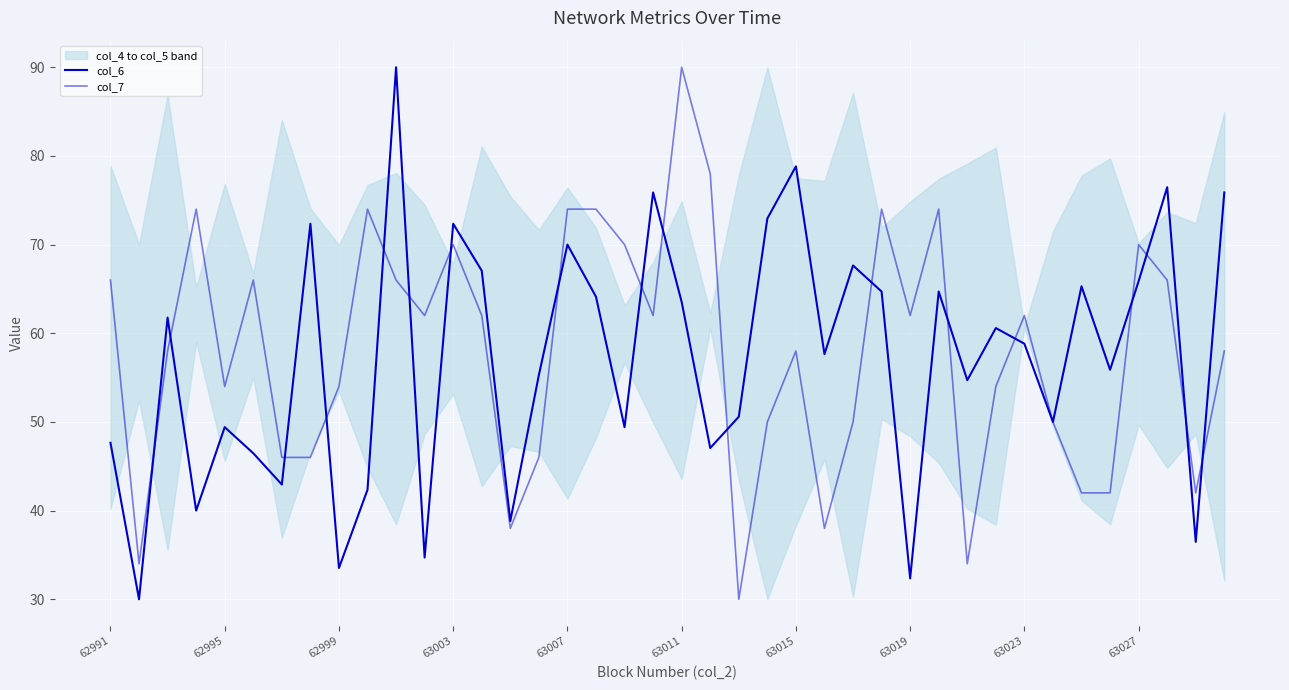

What is the sum of the col_7 values at 63003 and 63007?

144.0